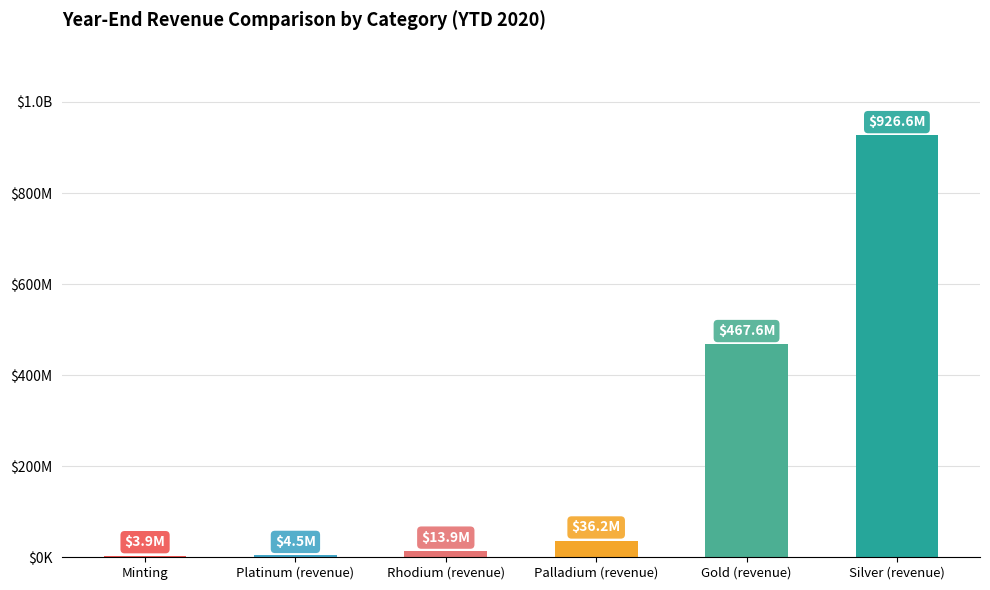

Are the bars horizontal?

No